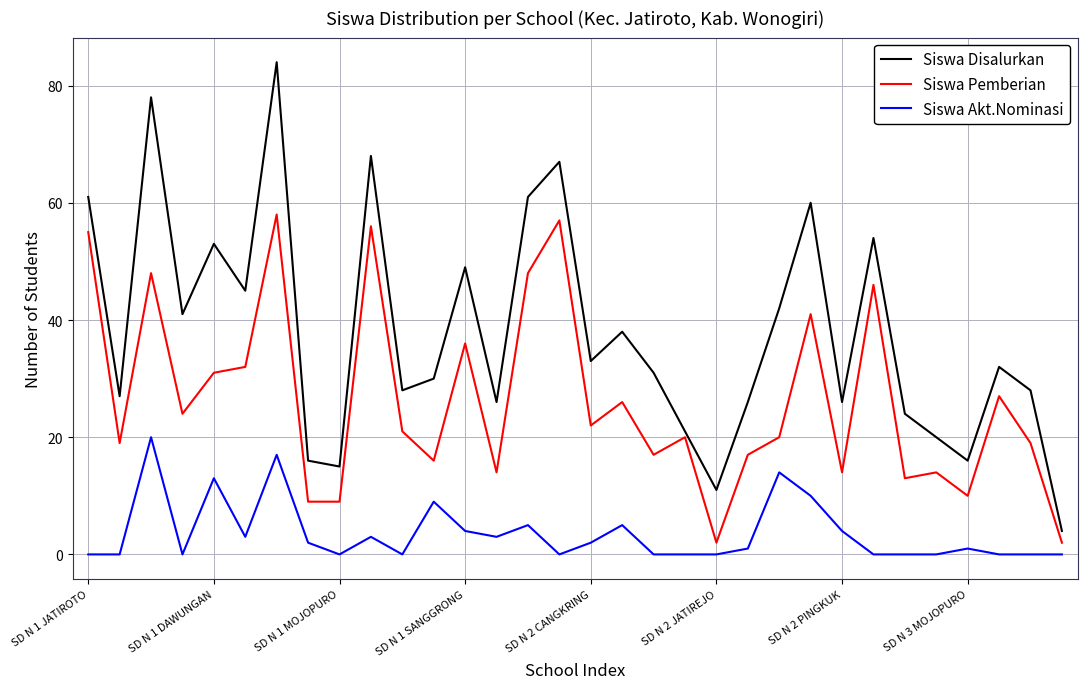

Does the chart display data point markers on the line(s)?

No